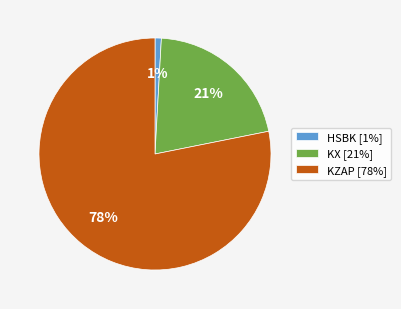

To the nearest percent, what is the difference between the largest and smallest slice percentages?

77%